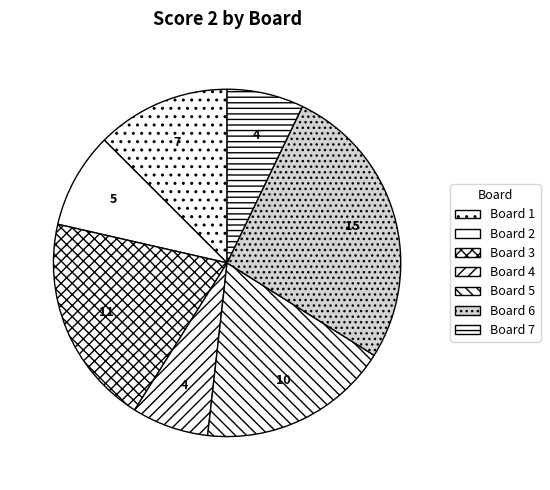

How many slices are in this pie chart?

7